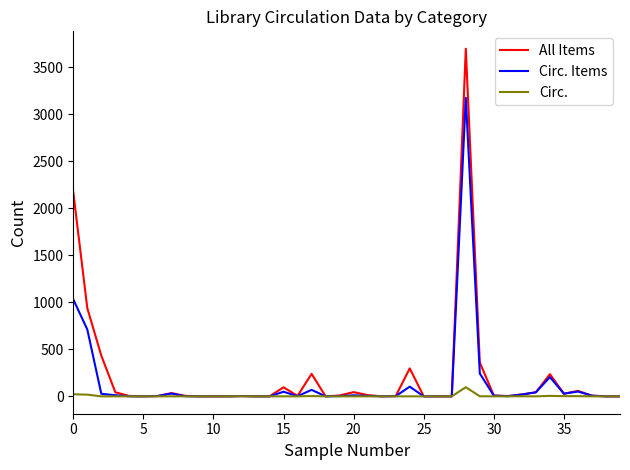

What is the greatest value displayed?

3696